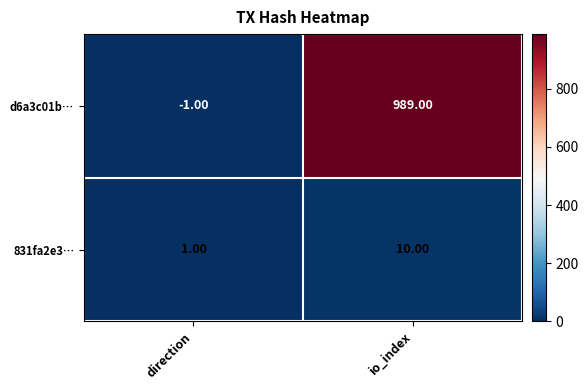

What is the difference between the highest and lowest values at io_index?

979